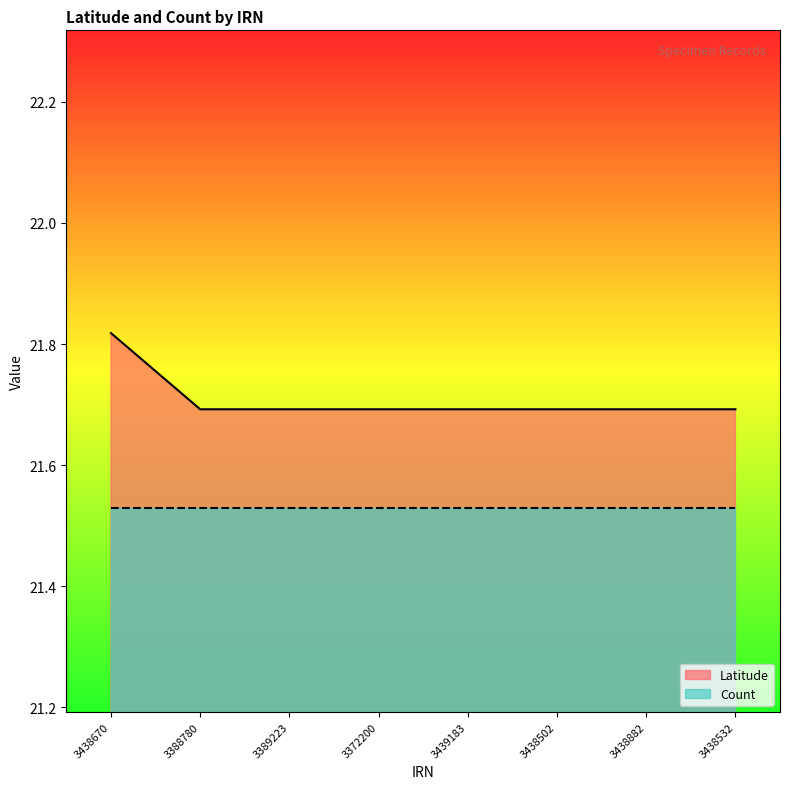

True or false: there are more than 0 points higher than both neighbors.

False